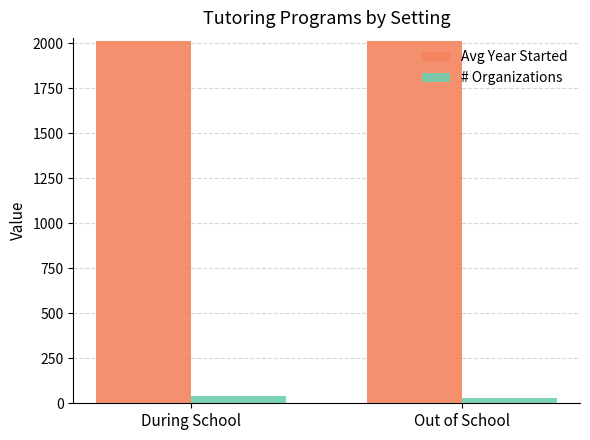

List the series in order of their peak value, highest first.

Avg Year Started, # Organizations